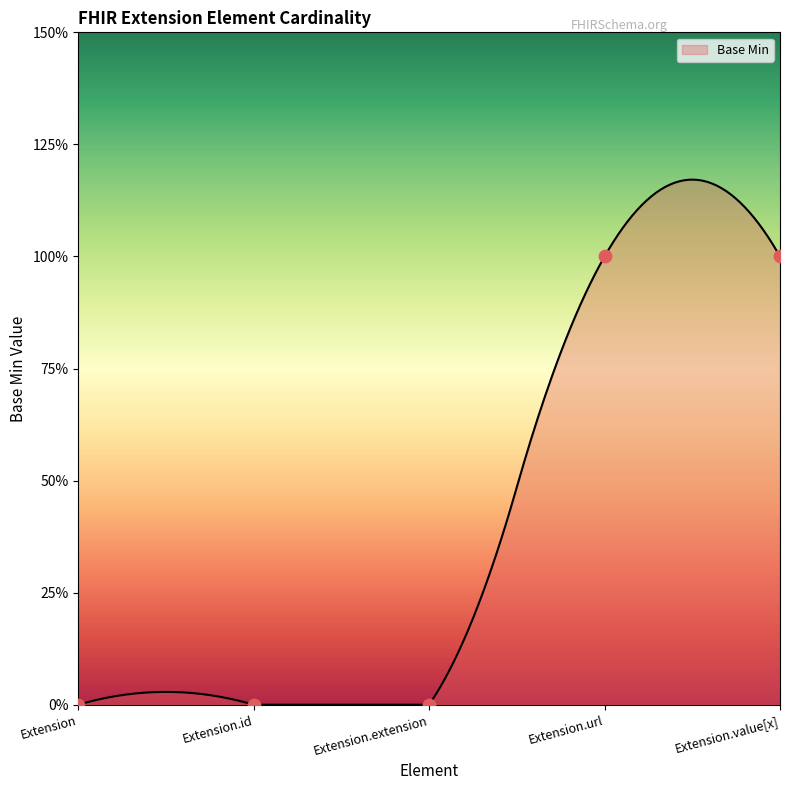

Which has a higher value, Extension or Extension.extension?

Extension